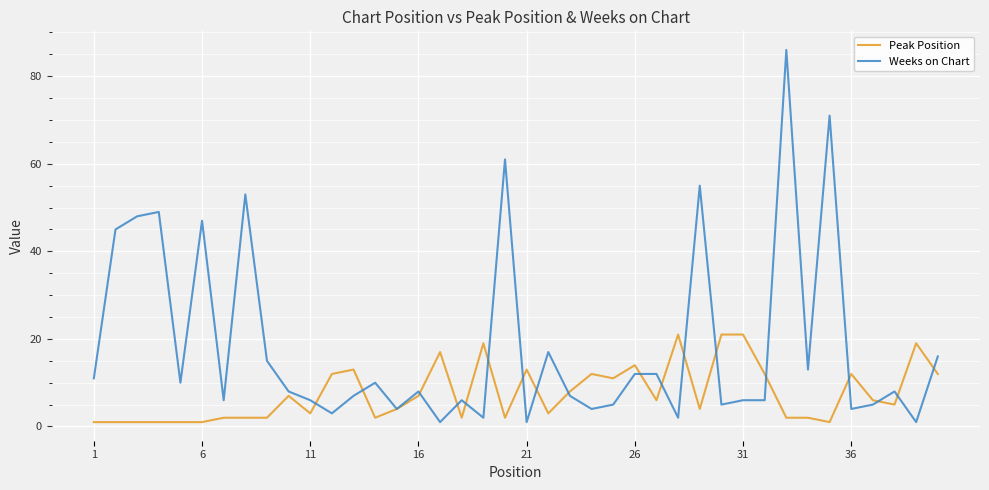

Which series has the largest total across all categories?

Weeks on Chart